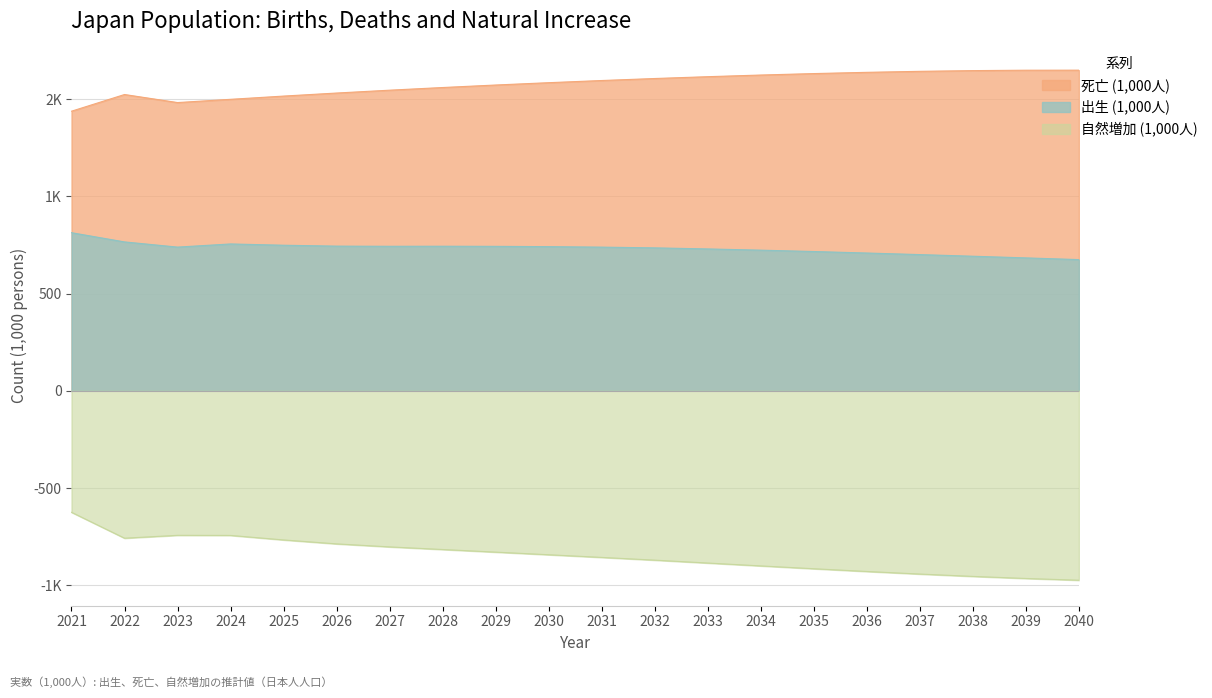

True or false: 出生 (1,000人) and 自然増加 (1,000人) cross at least once.

False